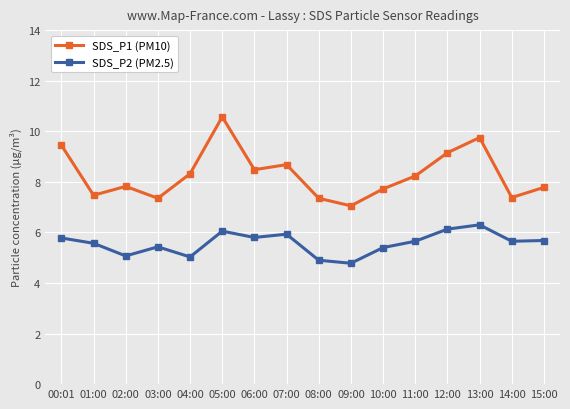

The SDS_P1 (PM10) series shows 7.7 at 10:00. True or false?

True